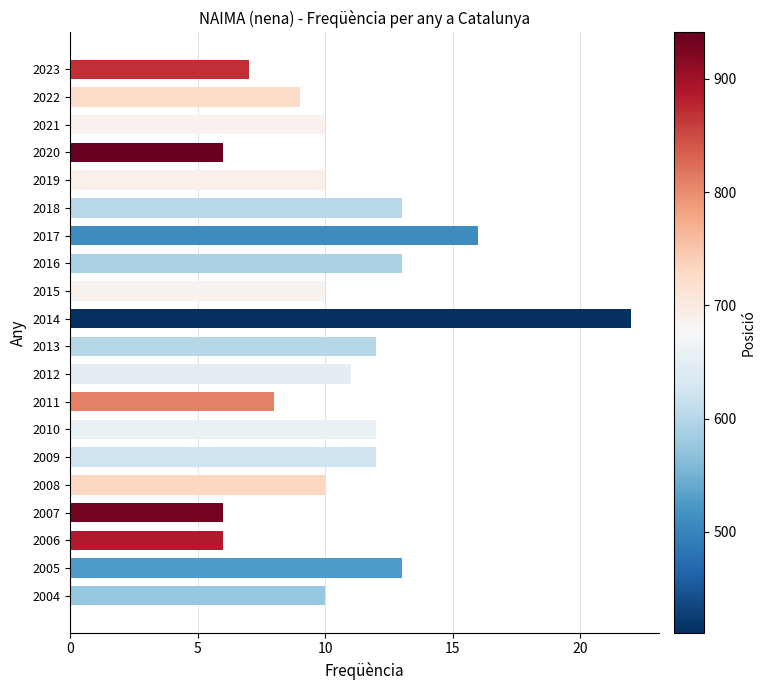

What is the value of the 20th bar from the top?

10